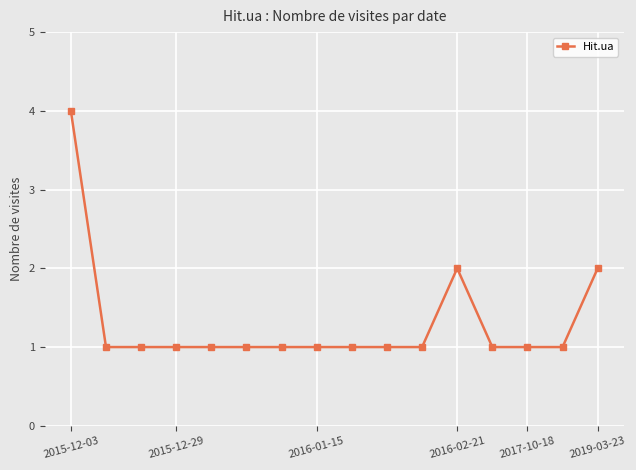

What is the value of the 8th point from the left?

1